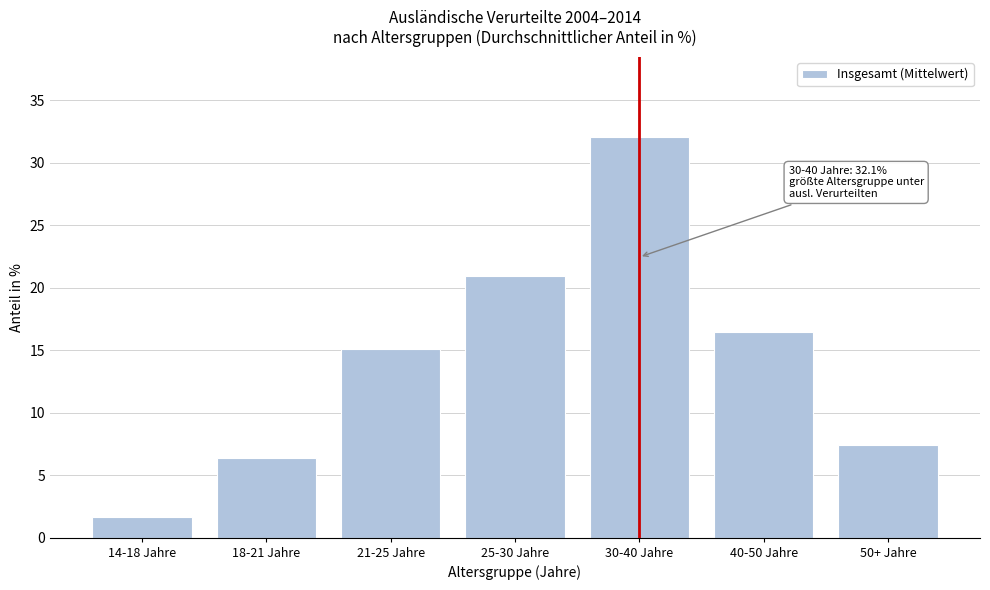

Reading left to right, what are all the values shown in this chart?

1.6	6.4	15.1	20.9	32.1	16.4	7.4